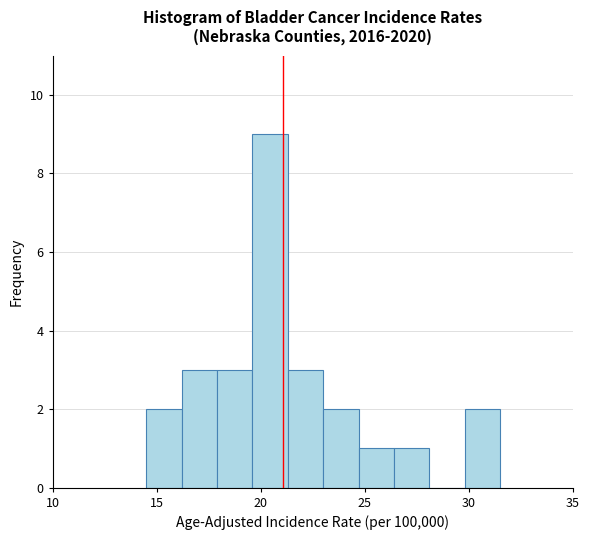

Around what value on the x-axis is the tallest bar? Give the approximate position of its centre, as read against the axis.

20.5